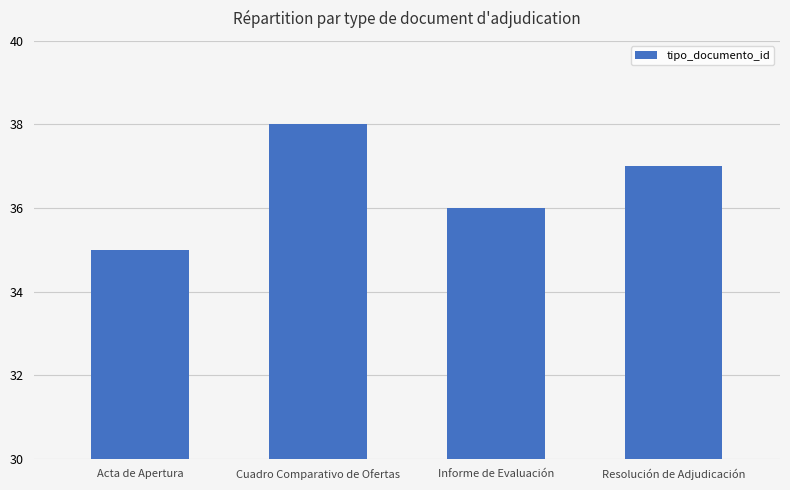

Reading left to right, what are all the values shown in this chart?

Acta de Apertura=35	Cuadro Comparativo de Ofertas=38	Informe de Evaluación=36	Resolución de Adjudicación=37